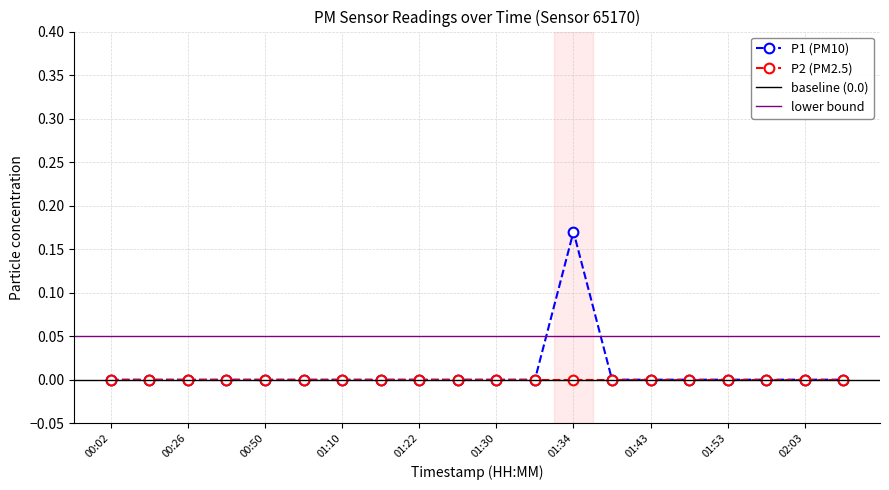

Rank the categories by value from lowest to highest.

00:02, 00:14, 00:26, 00:38, 00:50, 01:00, 01:10, 01:17, 01:22, 01:27, 01:30, 01:32, 01:37, 01:43, 01:48, 01:53, 01:58, 02:03, 02:10, 01:34